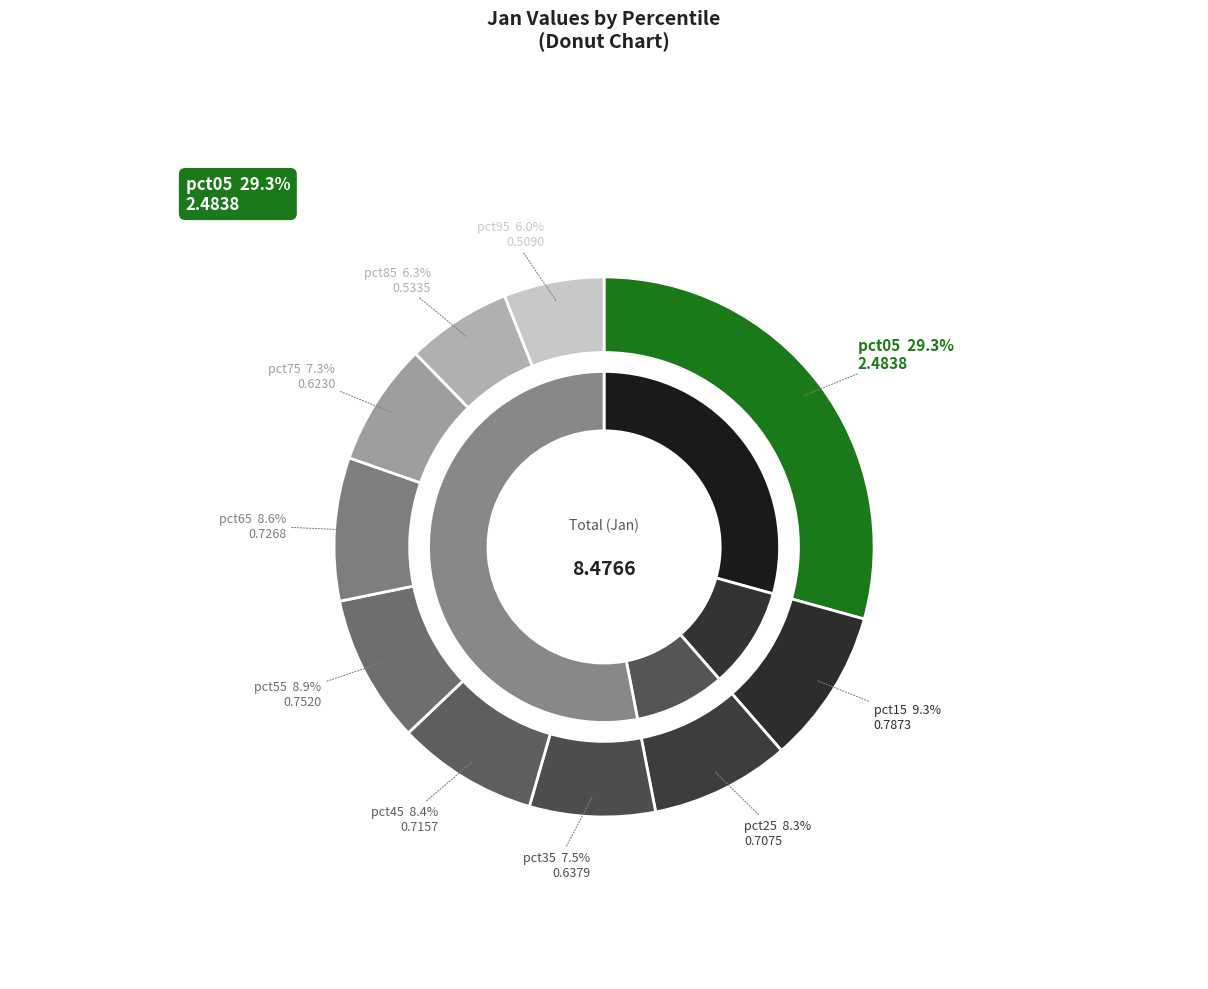

To the nearest percent, what is the difference between the largest and smallest slice percentages?

23%